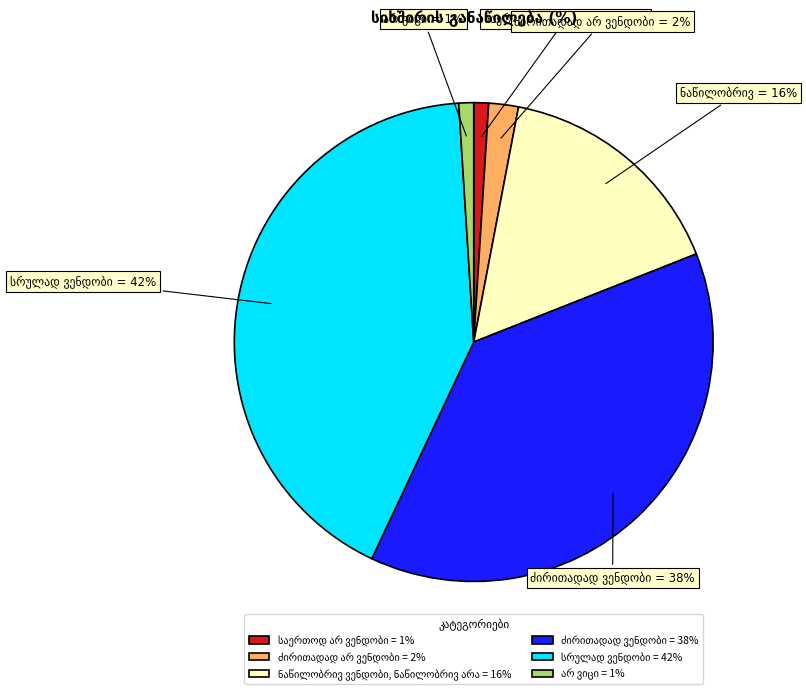

To the nearest percent, what is the average slice percentage?

17%